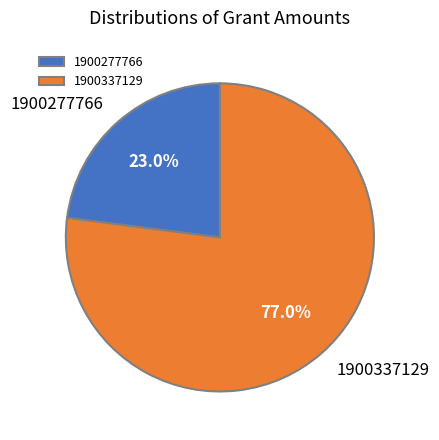

How many slices are in this pie chart?

2